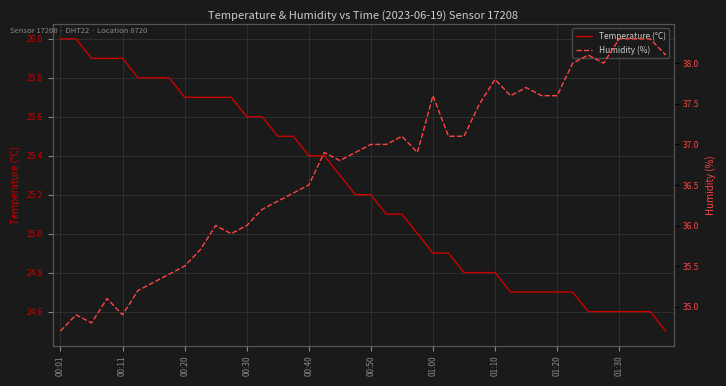

True or false: Temperature (°C) has a value of 24.9 at 01:00.

True